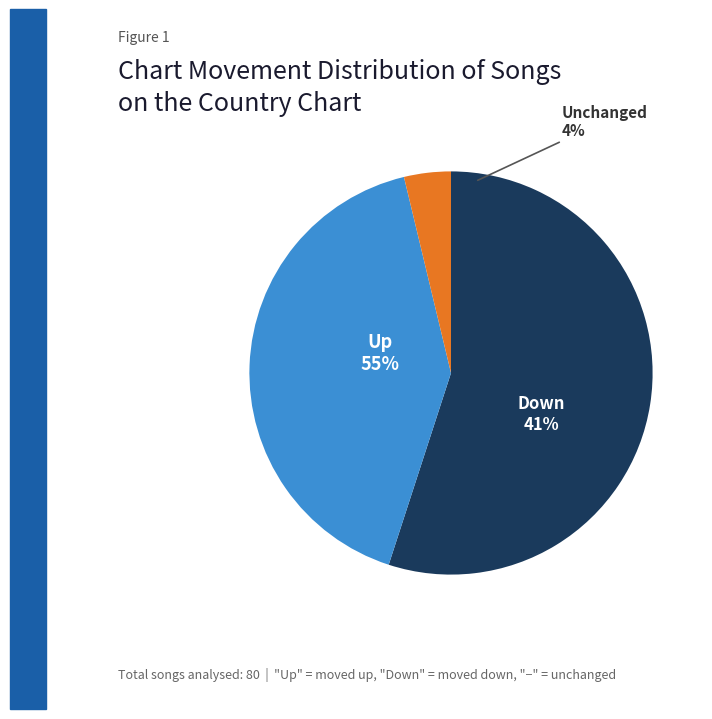

Does any single category account for the majority?

Yes